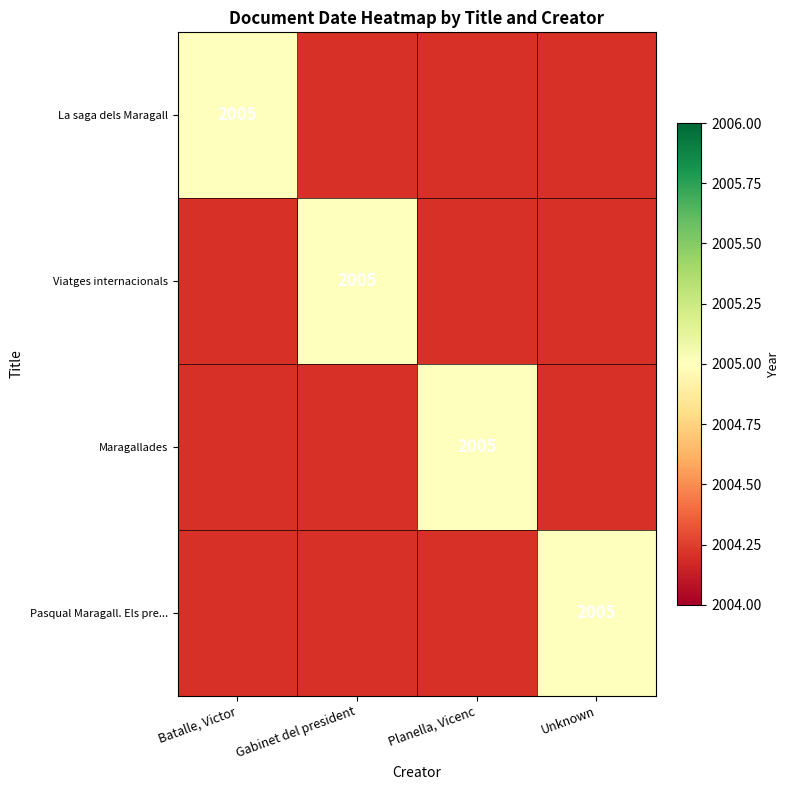

Between 0 and 1, which series saw the biggest shift?

La saga dels Maragall